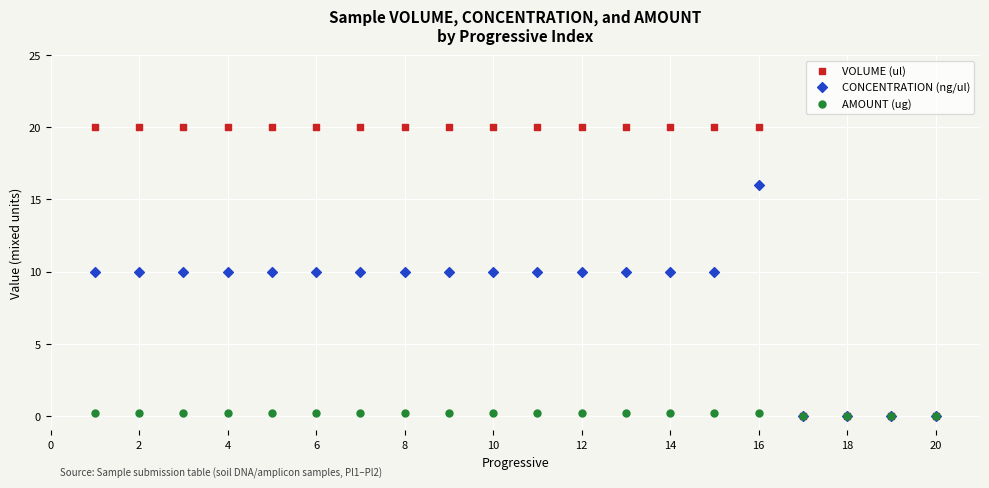

What are all the series names shown in the legend?

VOLUME (ul), CONCENTRATION (ng/ul), AMOUNT (ug)